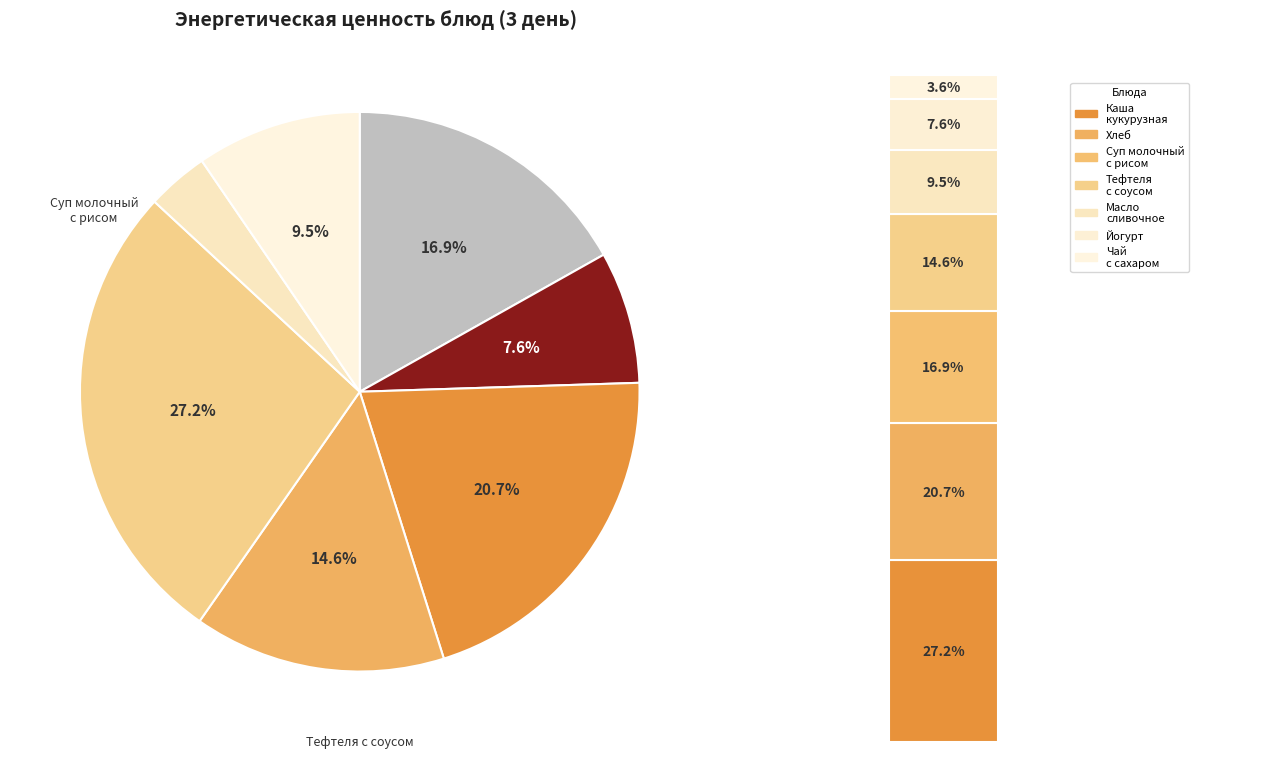

How many segments does this pie chart have?

7